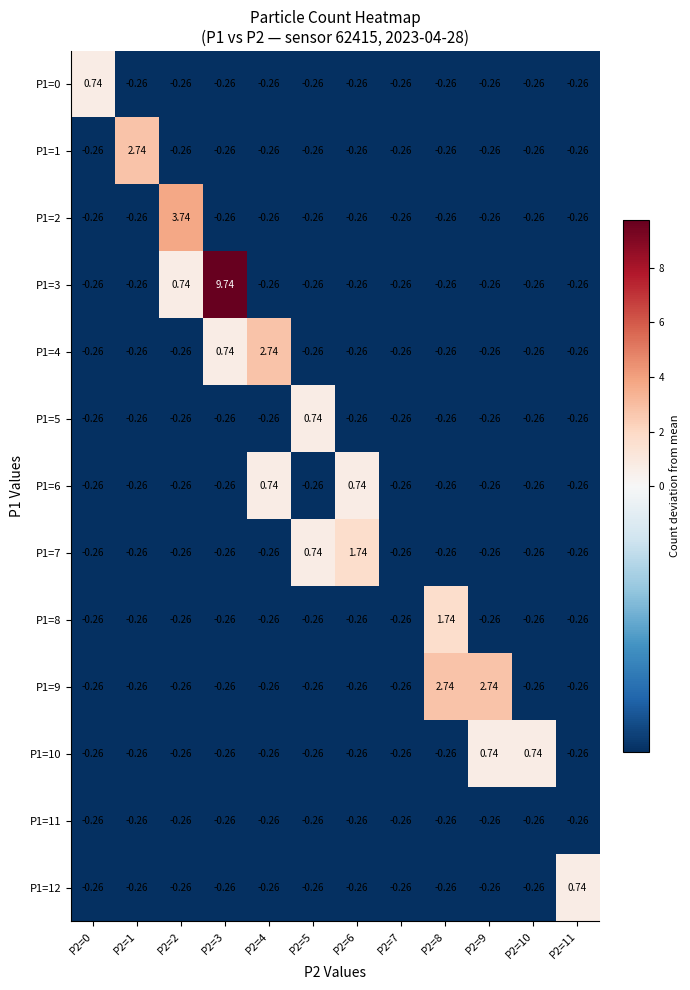

Is the value of P1=6 at P2=4 greater than the value of P1=2 at P2=8?

Yes